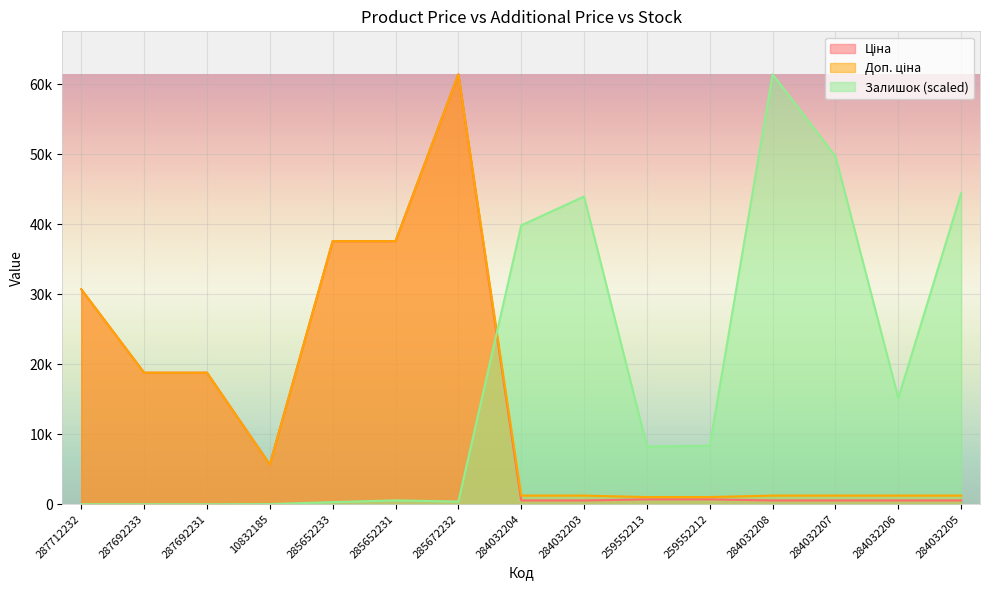

Is the value of Доп. ціна at 285672232 greater than the value of Ціна at 284032208?

Yes